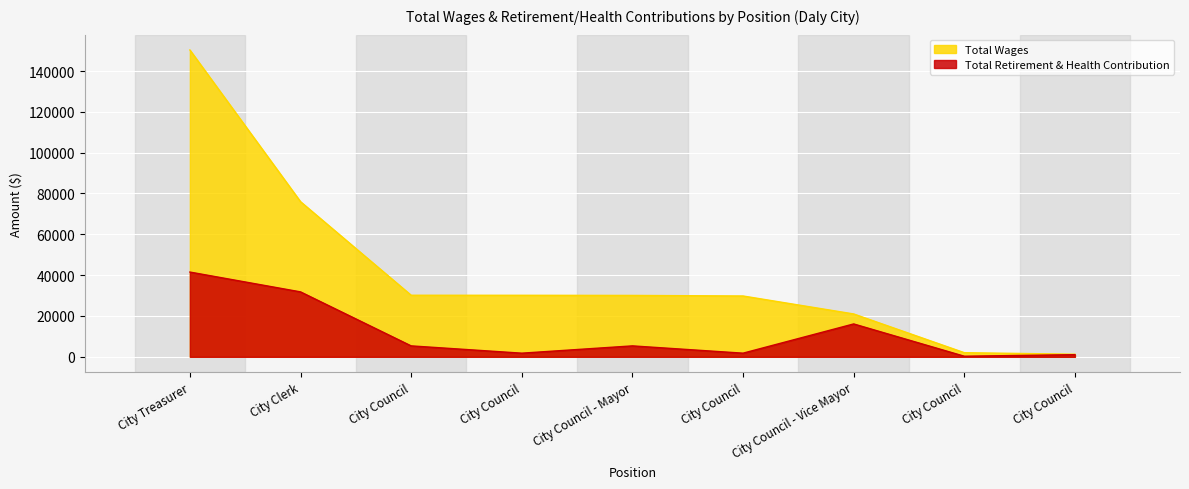

What are all the series names shown in the legend?

Total Wages, Total Retirement & Health Contribution